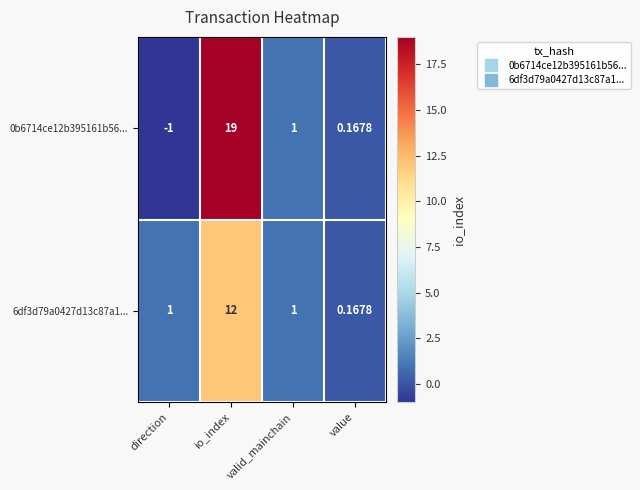

How many distinct data groups are displayed?

2